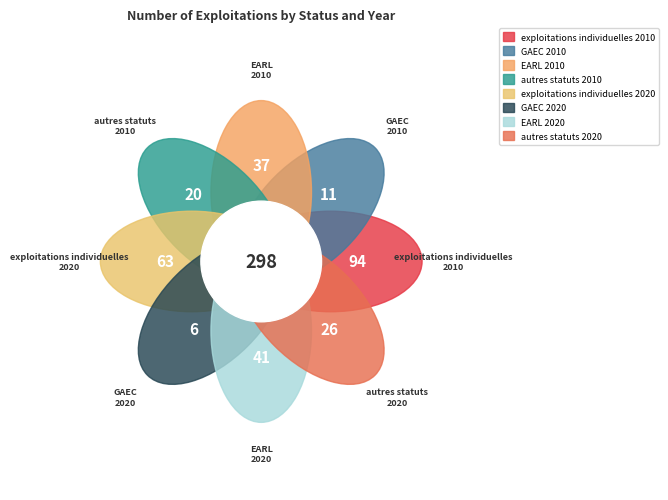

Between autres statuts 2010 and exploitations individuelles 2010, which is larger?

exploitations individuelles 2010